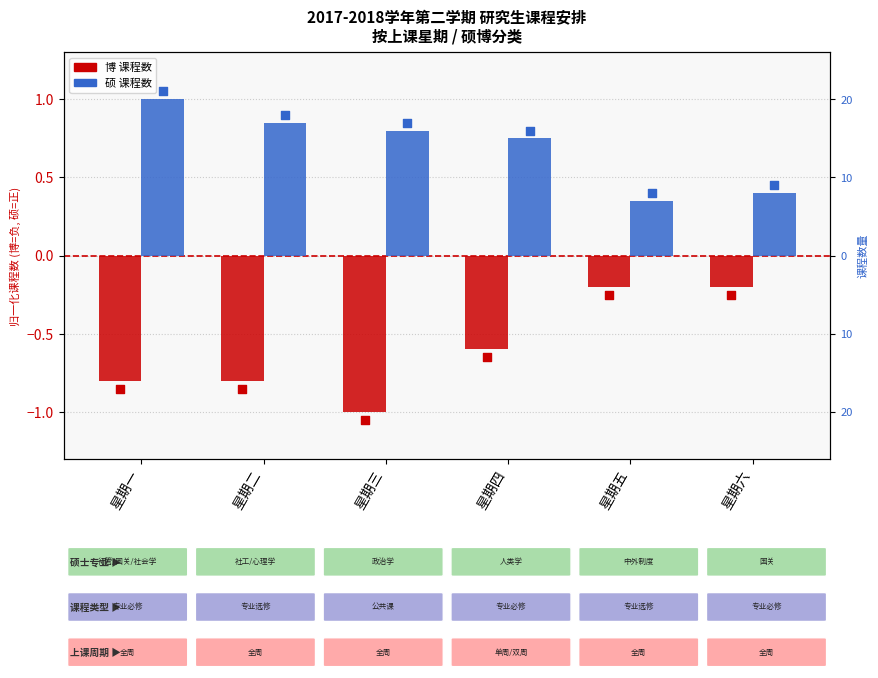

Which series has the largest Y range (max minus min)?

博 (normalized course count)